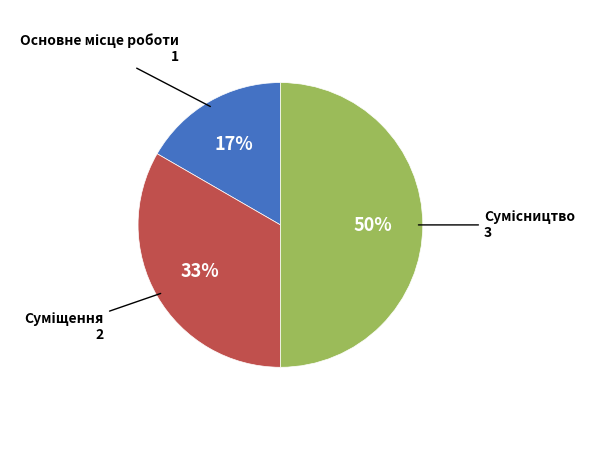

To the nearest percent, what is the difference between the largest and smallest slice percentages?

33%